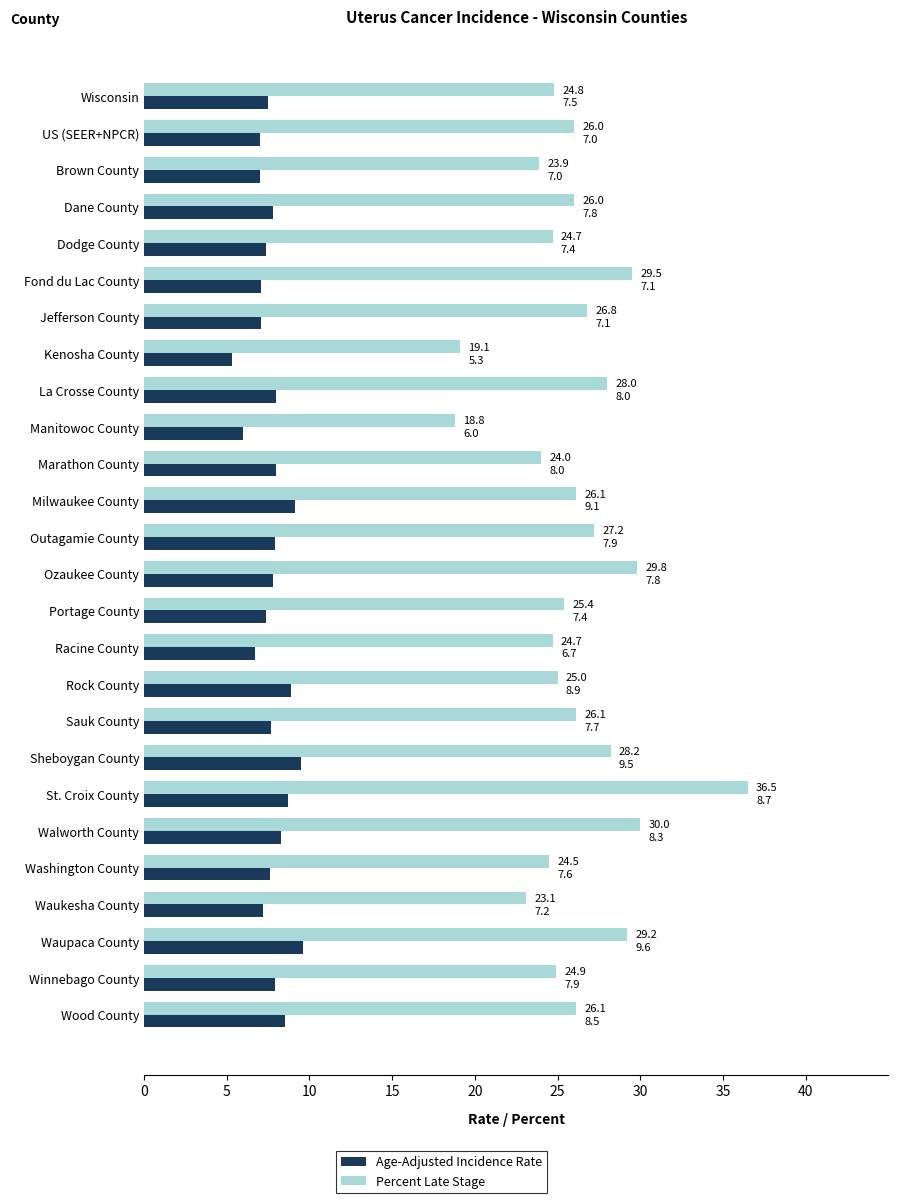

What is the approximate value of Percent Late Stage at Marathon County?

24.0